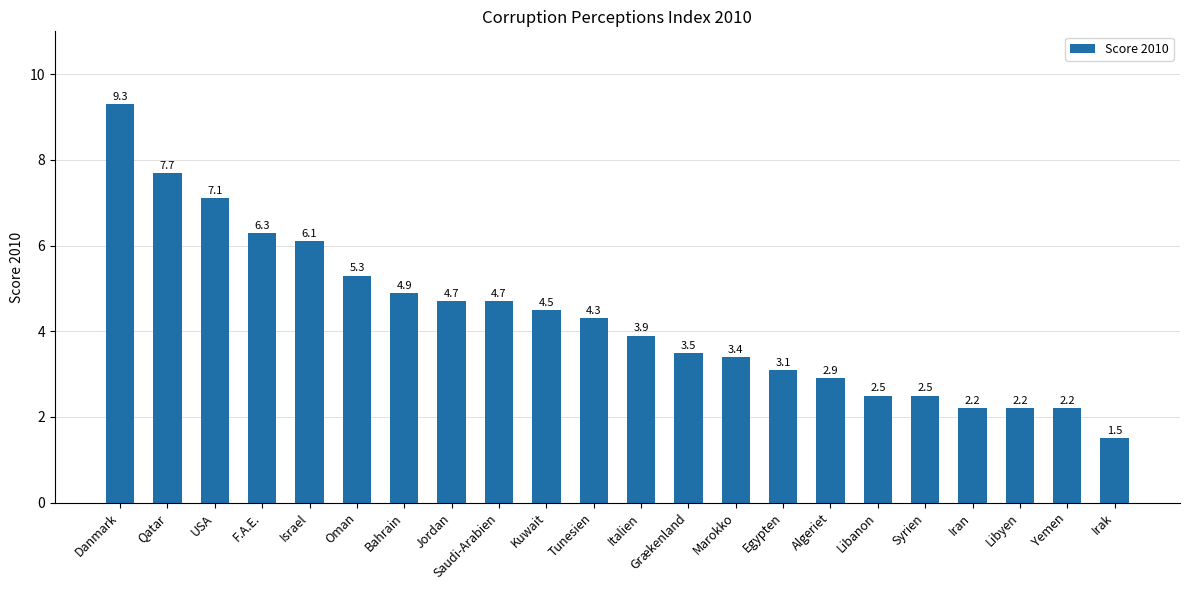

What is the sum of the values at USA and Marokko?

10.5